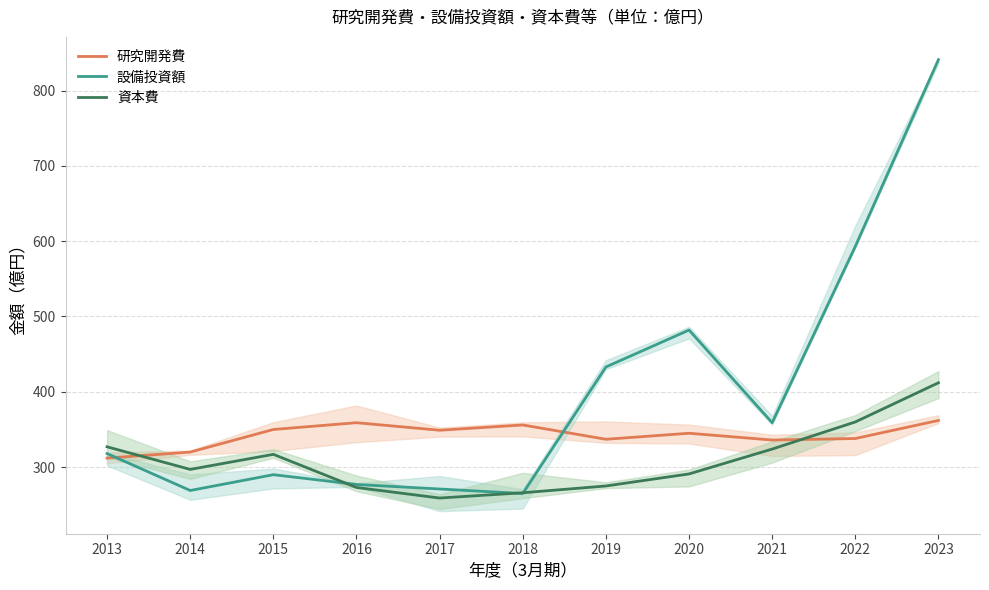

Is the value of 研究開発費 at 2023 greater than the value of 資本費 at 2013?

Yes